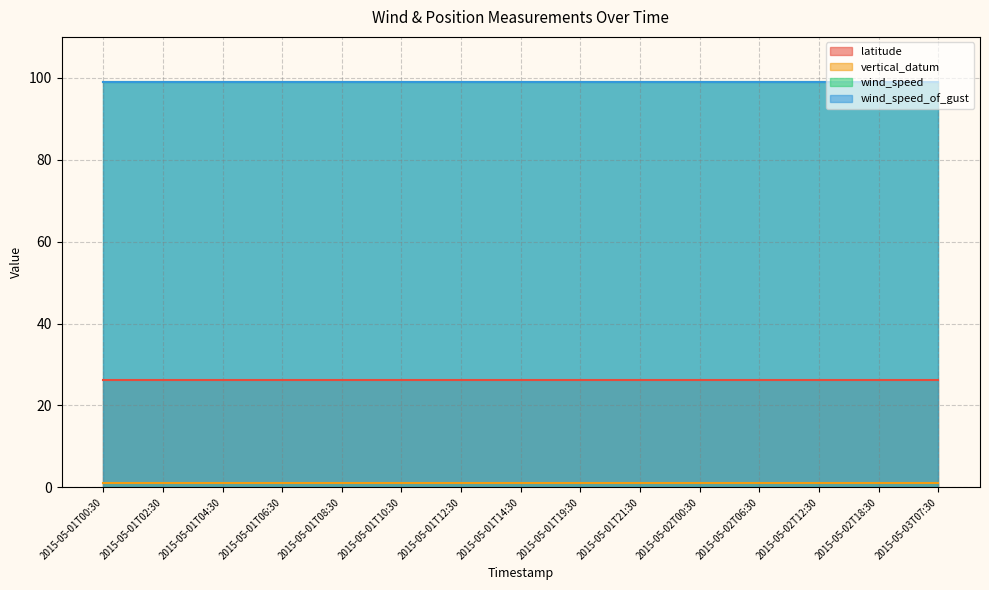

The wind_speed_of_gust series shows 99.0 at 2015-05-01T10:30. True or false?

True